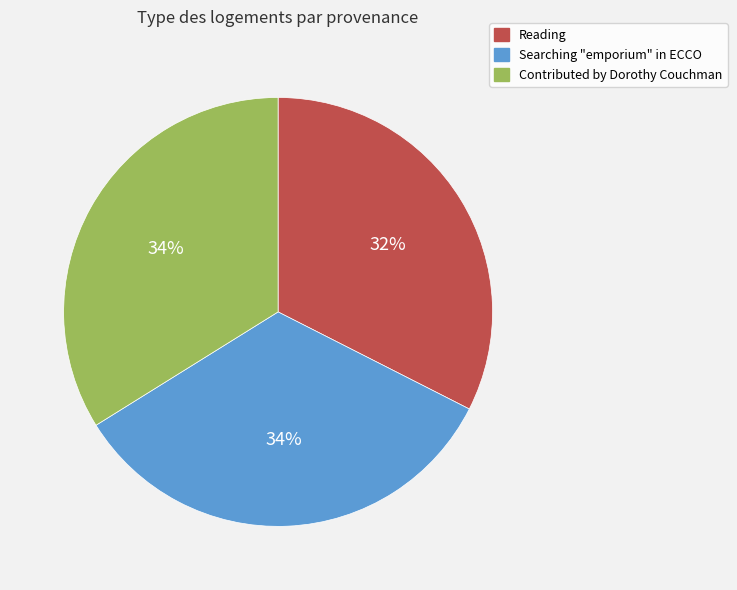

What is the ratio of the value at Contributed by Dorothy Couchman to the value at Searching "emporium" in ECCO?

1.0